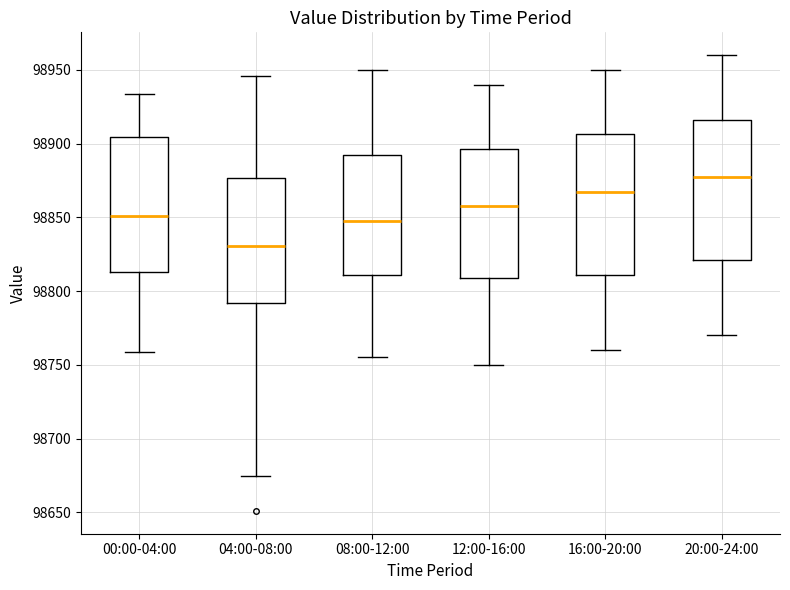

Reading left to right, transcribe this box plot: for each box, give where its median line is, the range the box spans, and where its two whiskers end, as read against the y-axis. The values are not printed on the chart, so give them approximately, as read against the axis.

00:00-04:00: median 98850, box 98815 to 98905, whiskers 98760 to 98935
04:00-08:00: median 98830, box 98790 to 98875, whiskers 98675 to 98945
08:00-12:00: median 98850, box 98810 to 98895, whiskers 98755 to 98950
12:00-16:00: median 98860, box 98810 to 98895, whiskers 98750 to 98940
16:00-20:00: median 98870, box 98810 to 98905, whiskers 98760 to 98950
20:00-24:00: median 98880, box 98820 to 98915, whiskers 98770 to 98960